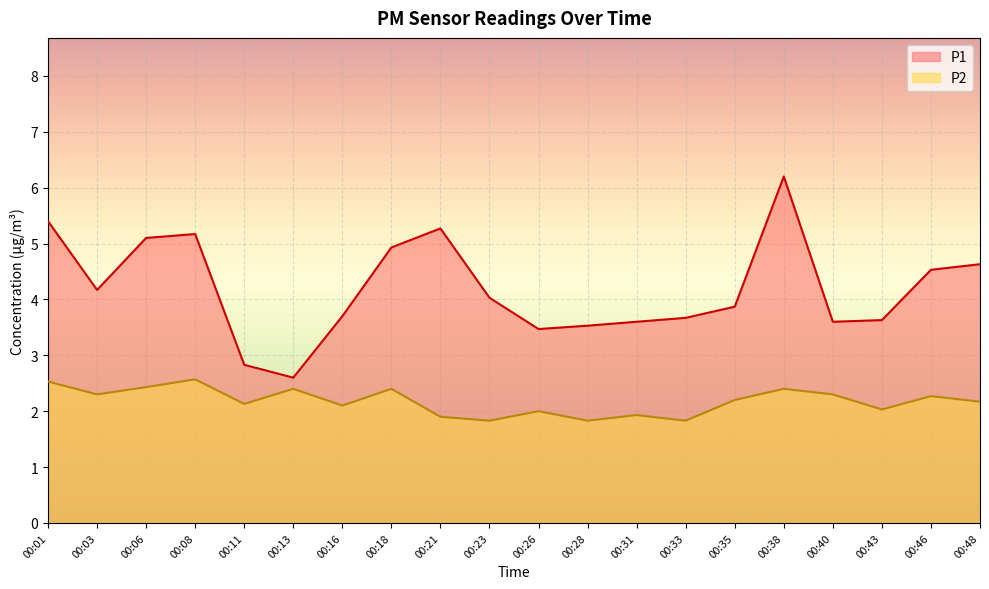

True or false: P1 and P2 cross at least once.

False